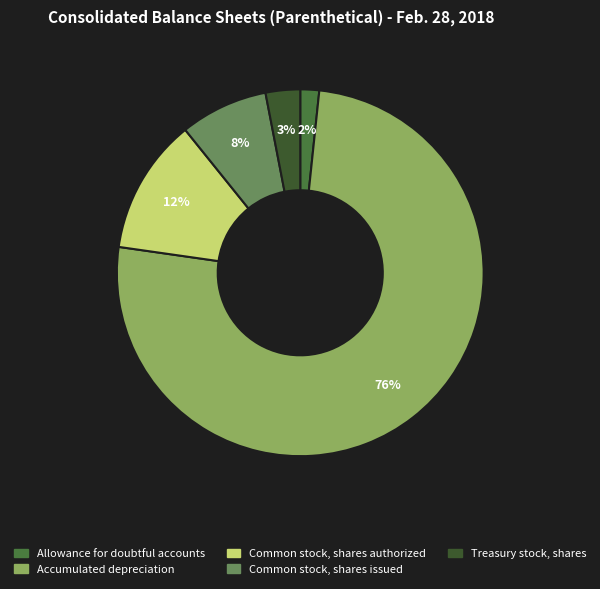

To the nearest percent, what percentage of the pie is Allowance for doubtful accounts?

2%